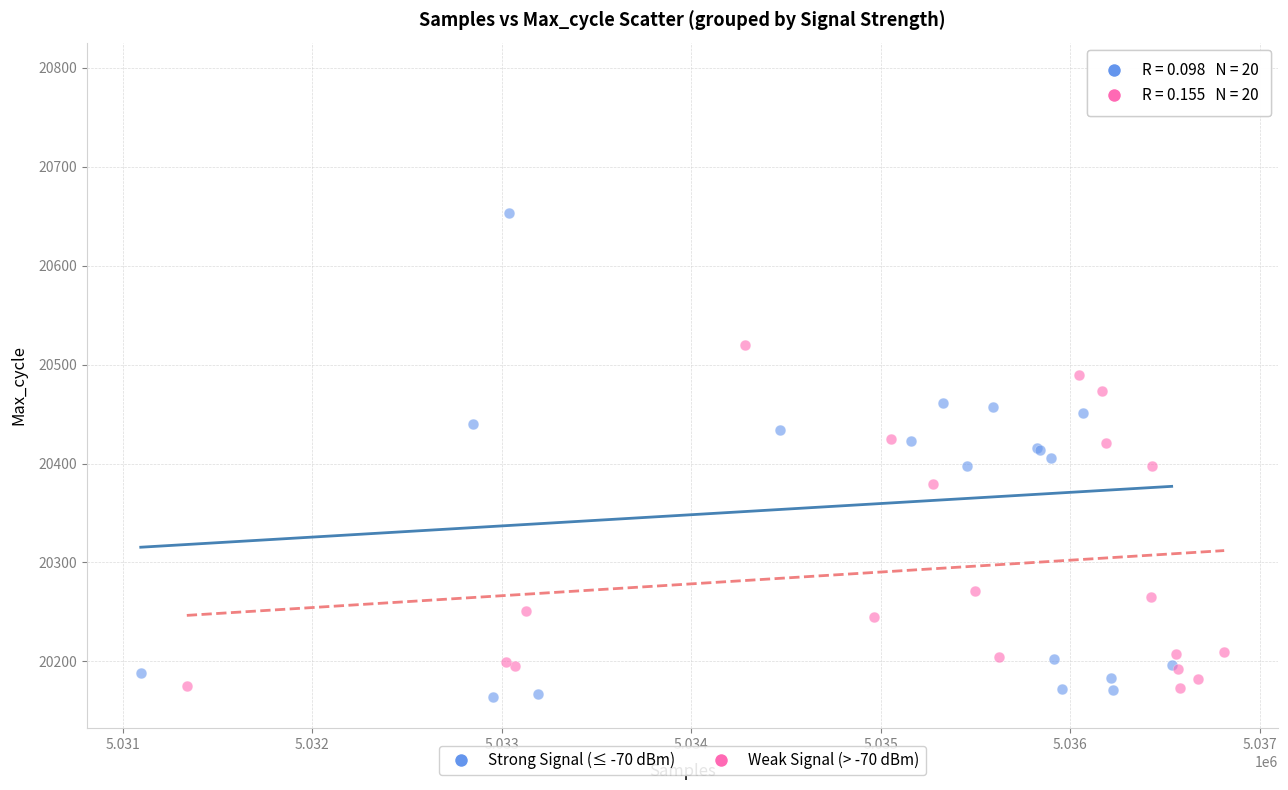

Which series has the widest spread of Y values?

Strong Signal (≤ -70 dBm)